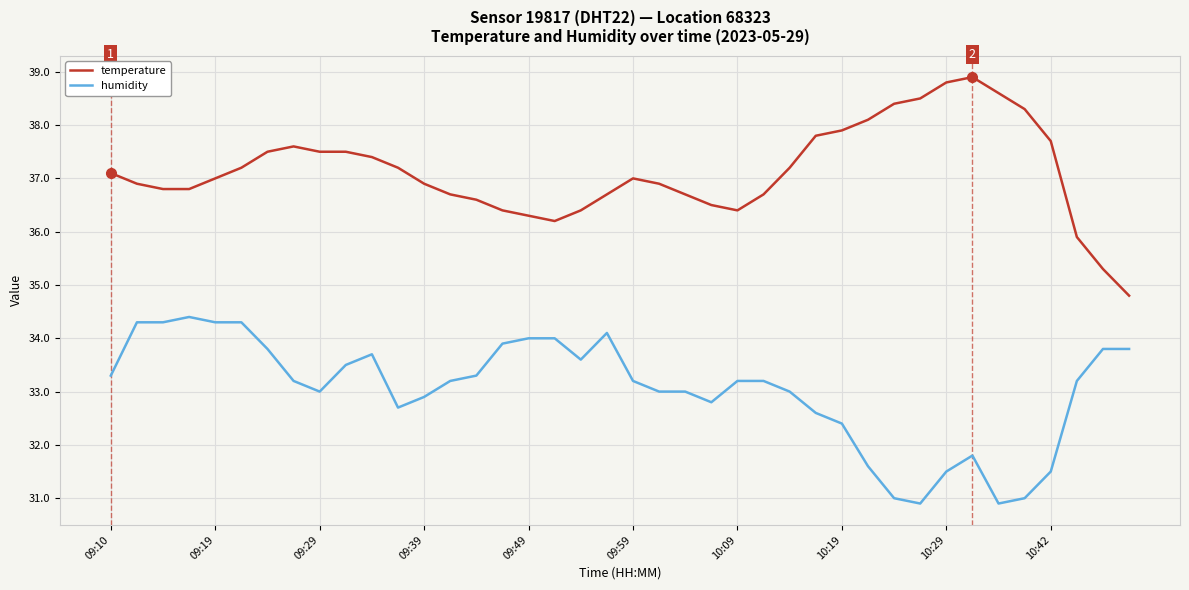

Rank the series by their average value, from highest to lowest.

temperature, humidity